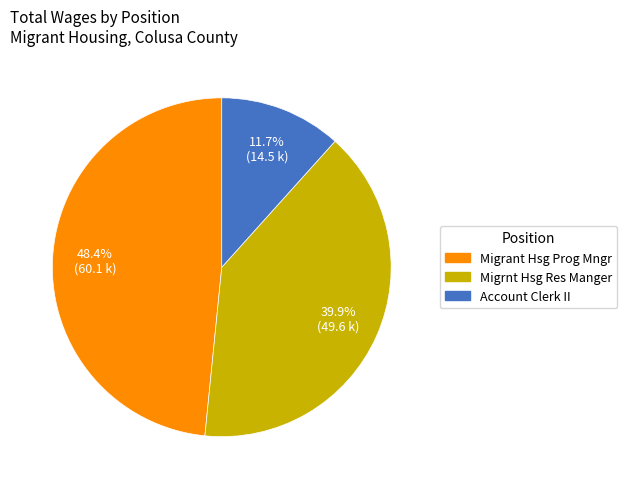

Is the sum of Migrnt Hsg Res Manger and Migrant Hsg Prog Mngr greater than half?

Yes